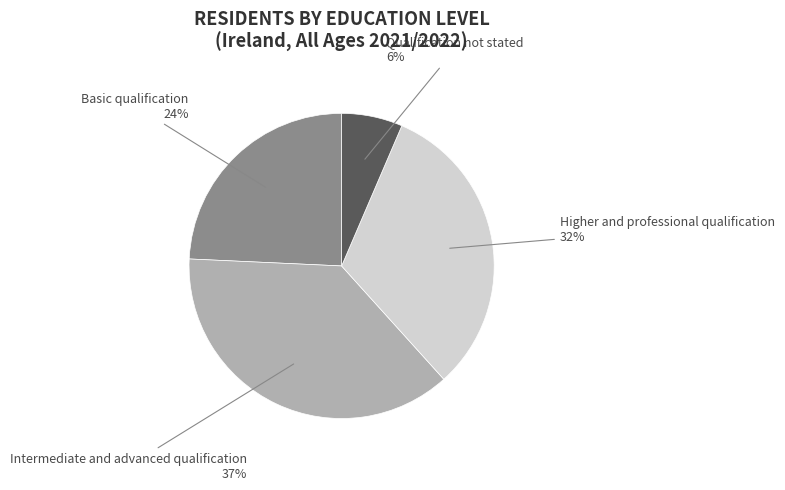

How many slices are in this pie chart?

4